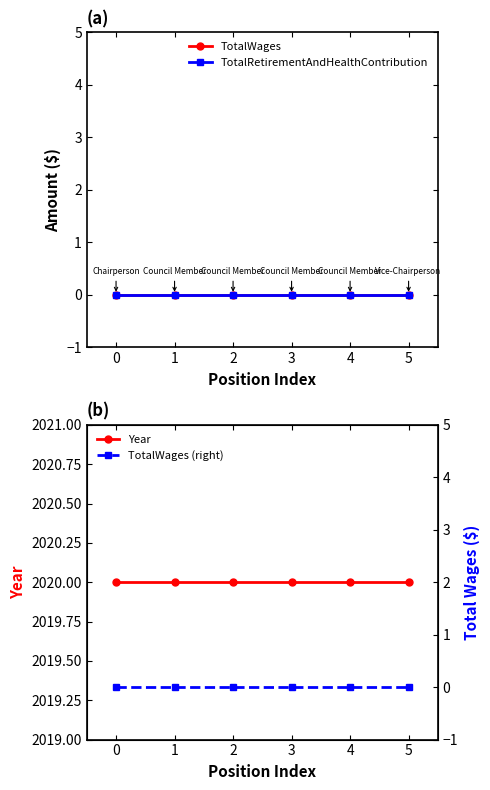

What are all the series names shown in the legend?

TotalWages, TotalRetirementAndHealthContribution, Year, TotalWages (right)